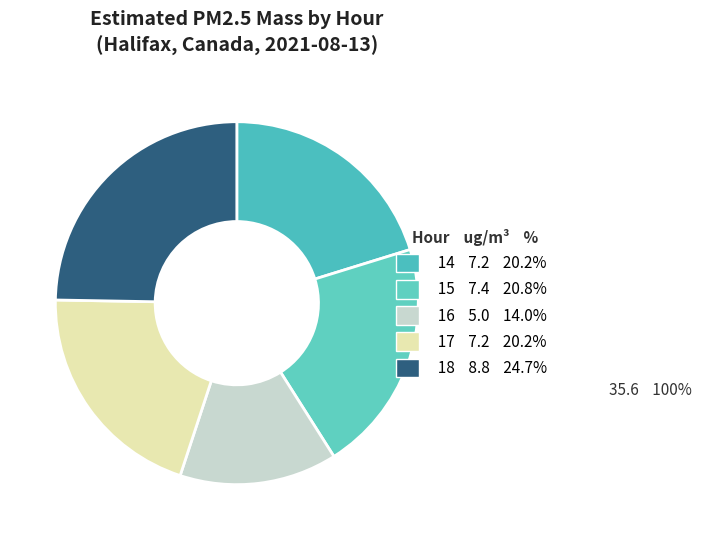

Is the sum of 16 and 14 greater than half?

No